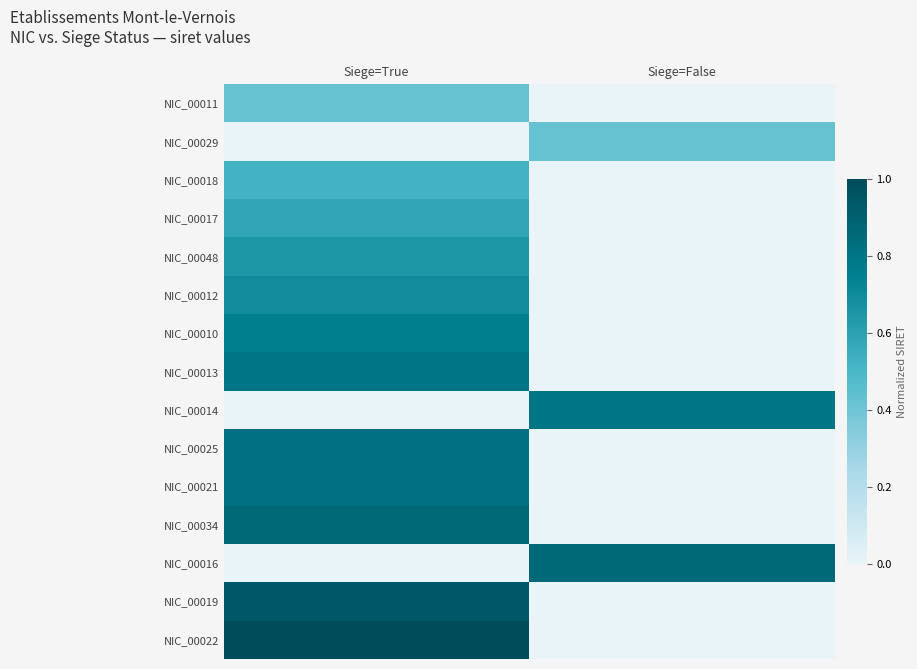

Rank the series by their maximum value, from lowest to highest.

NIC_00011, NIC_00029, NIC_00018, NIC_00017, NIC_00048, NIC_00012, NIC_00010, NIC_00014, NIC_00013, NIC_00025, NIC_00021, NIC_00034, NIC_00016, NIC_00019, NIC_00022